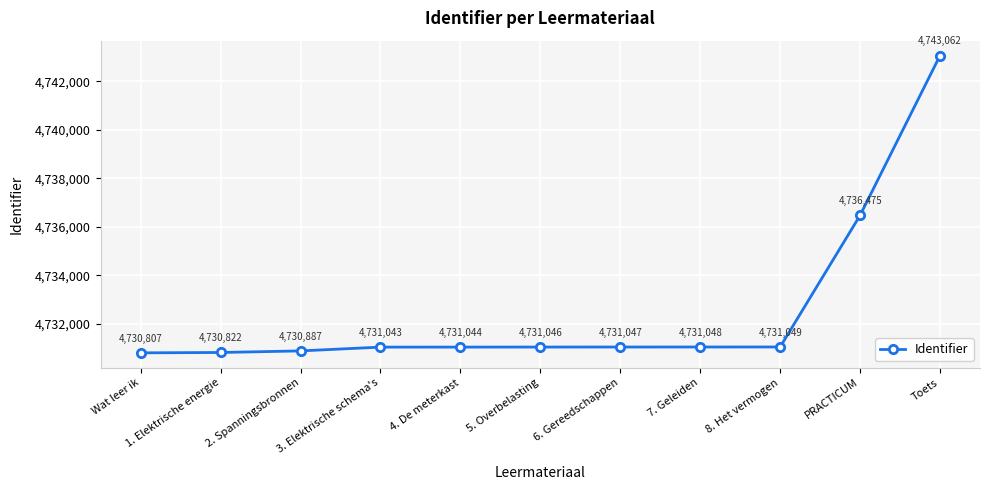

Between 1. Elektrische energie and 2. Spanningsbronnen, which is larger?

2. Spanningsbronnen